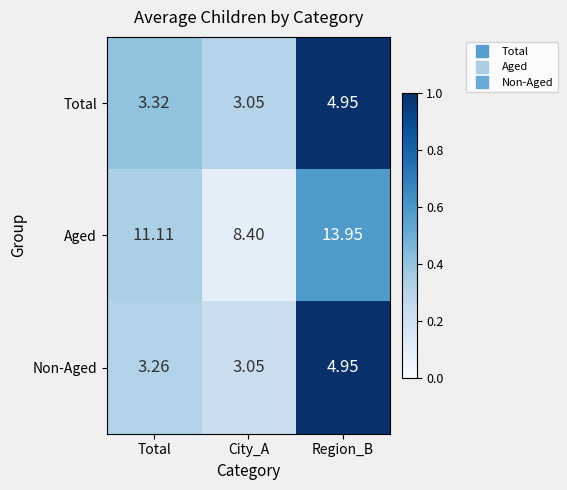

At which label does Aged first exceed 11?

Total